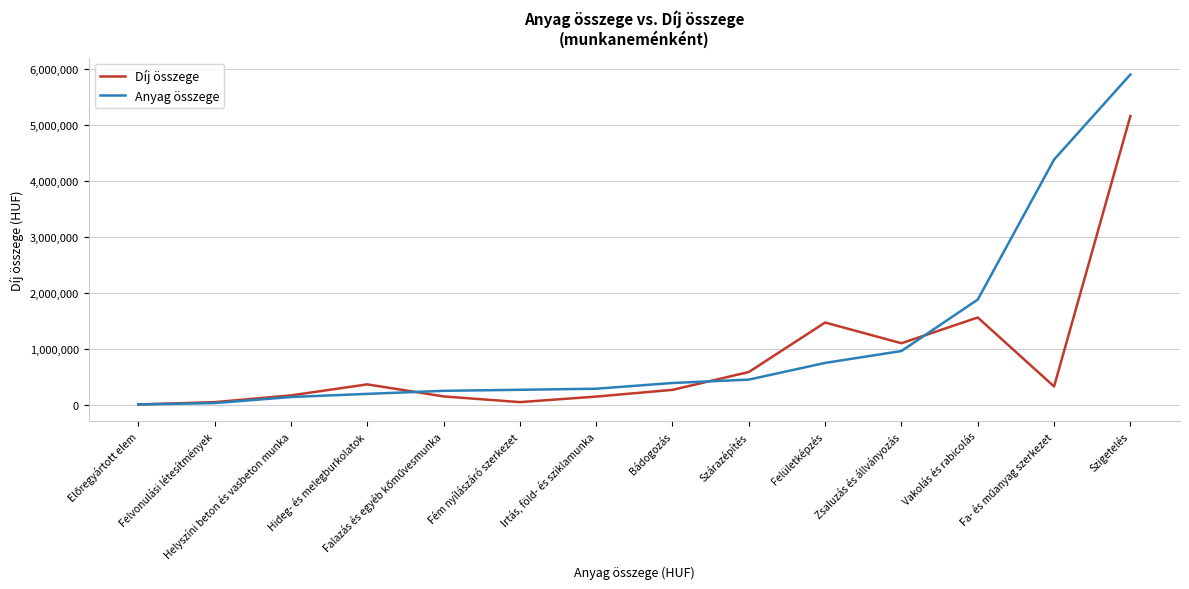

True or false: Anyag összege has a value of 284400 at Irtás, föld- és sziklamunka.

True